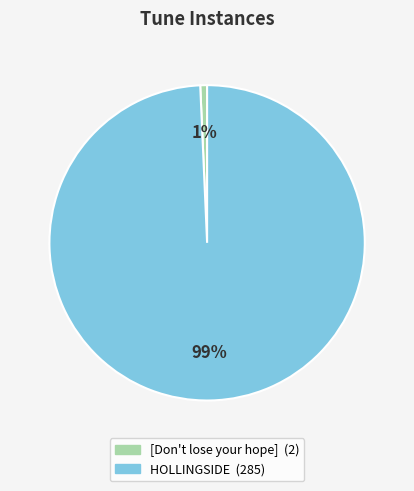

Count the number of slices in the pie.

2